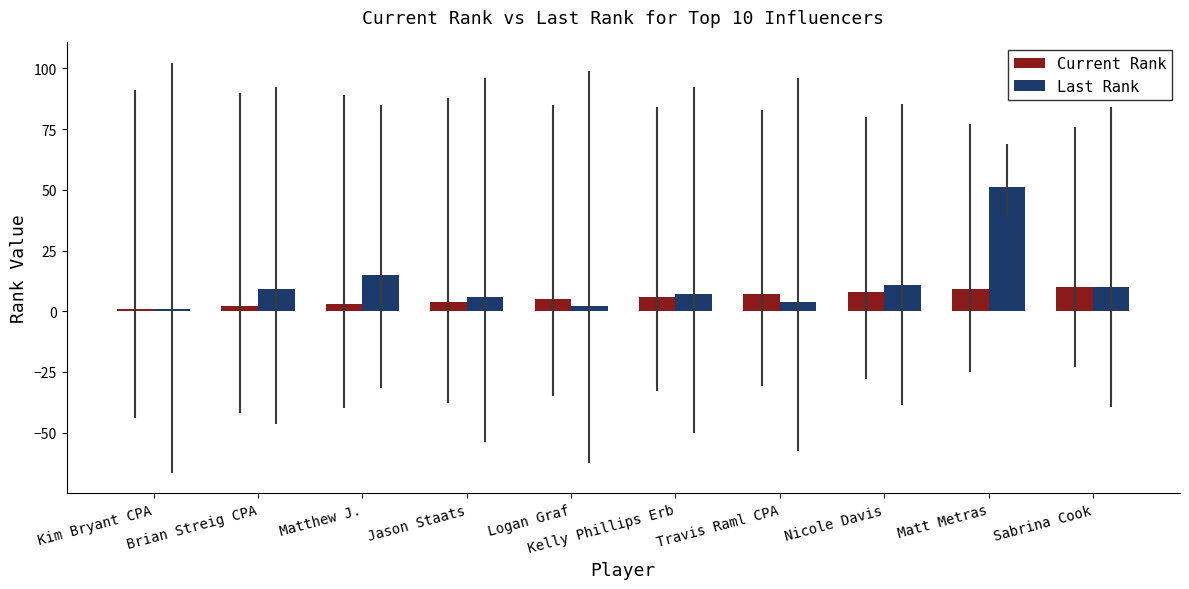

Between Matthew J. and Travis Raml CPA, which series saw the biggest shift?

Last Rank